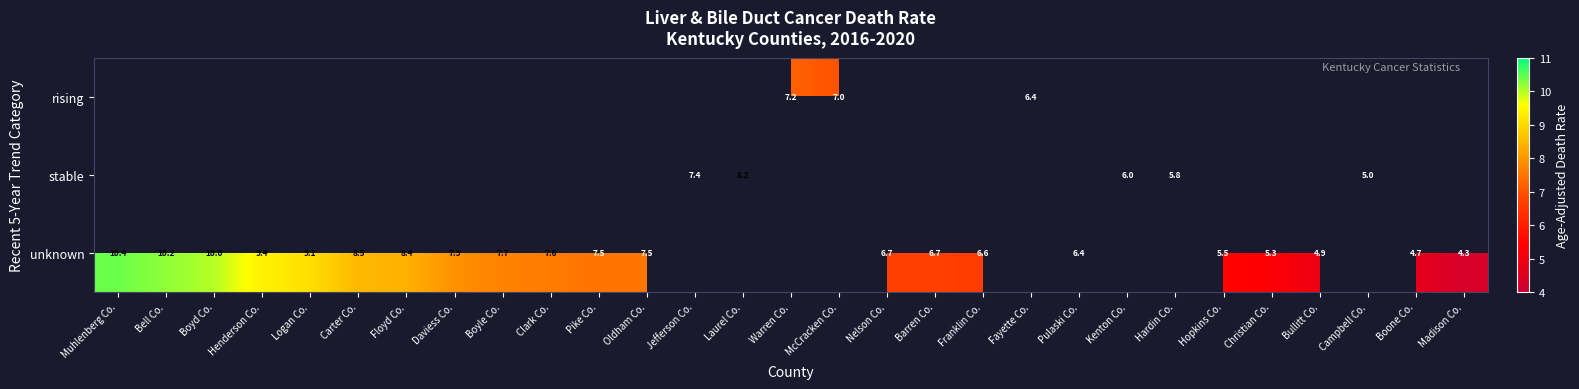

Is it true that stable equals 8.2 at Hardin Co.?

False